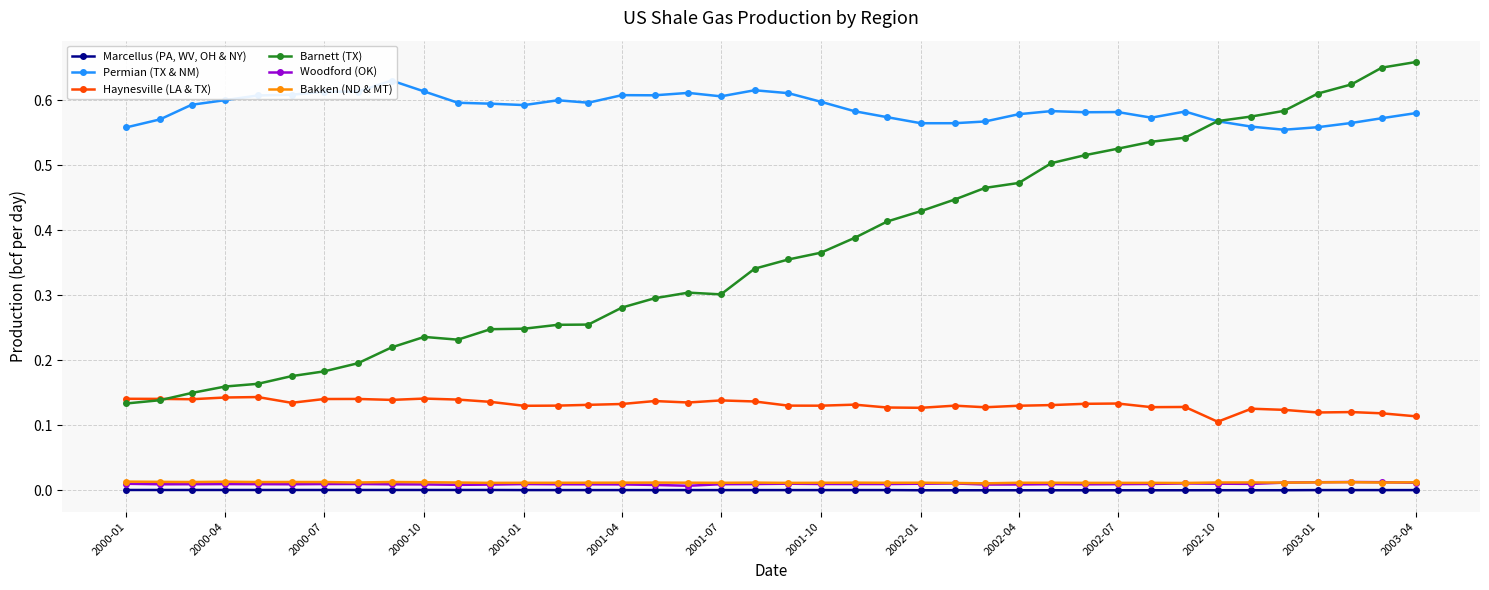

True or false: Bakken (ND & MT) and Permian (TX & NM) cross at least once.

False